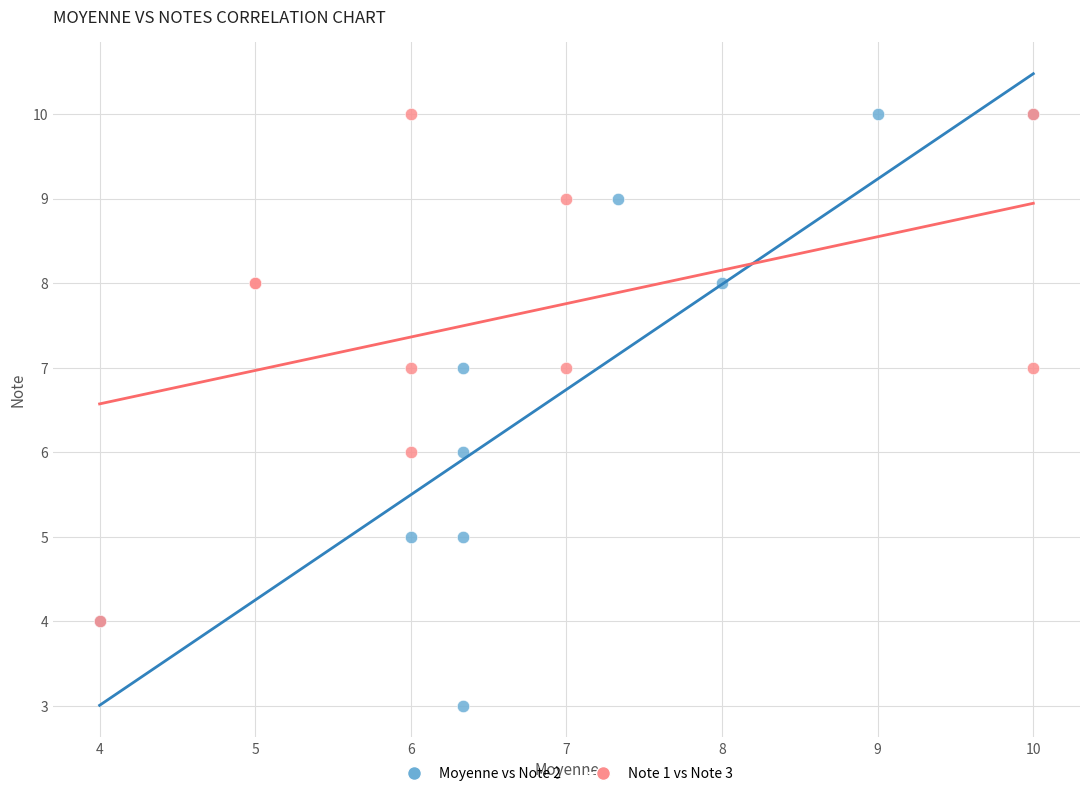

Which series has the widest spread of Y values?

Moyenne vs Note 2